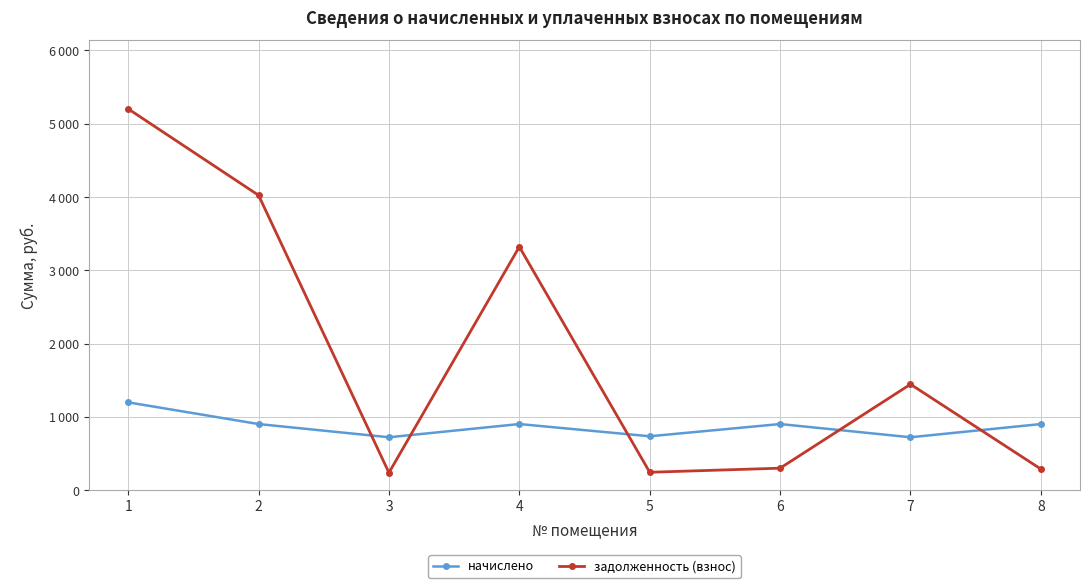

What is the difference between the начислено values at 6 and 3?

180.3